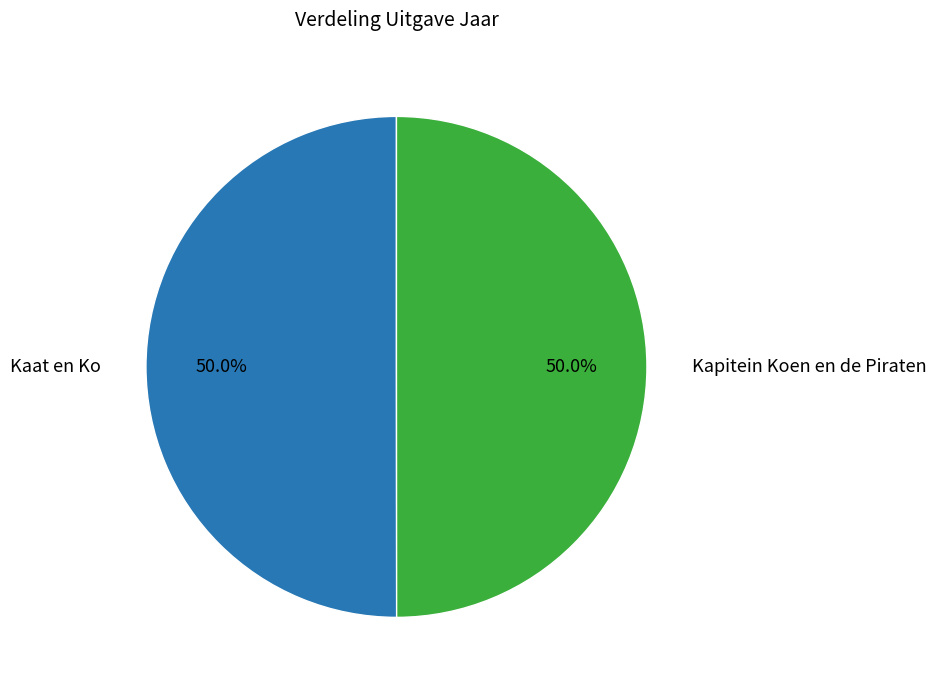

How many slices are in this pie chart?

2